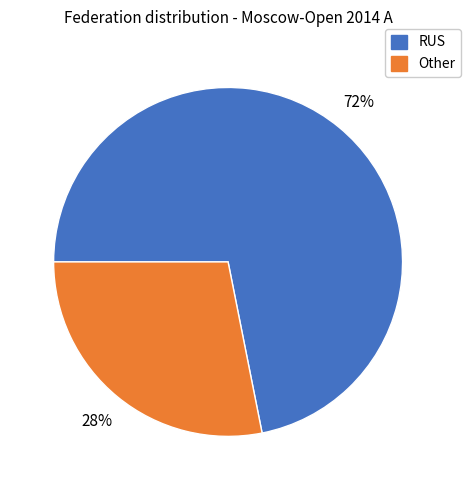

Is there any slice that represents more than half of the pie?

Yes